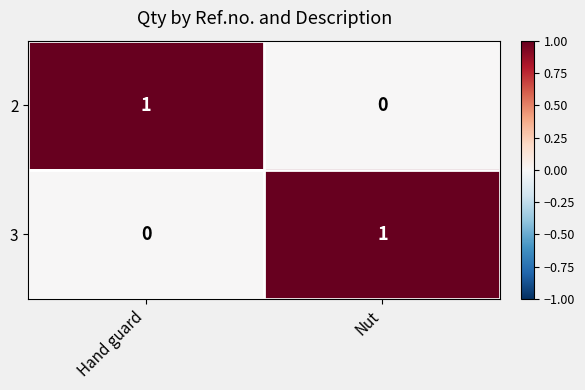

Where is 3 nearest to the value 0?

Hand guard